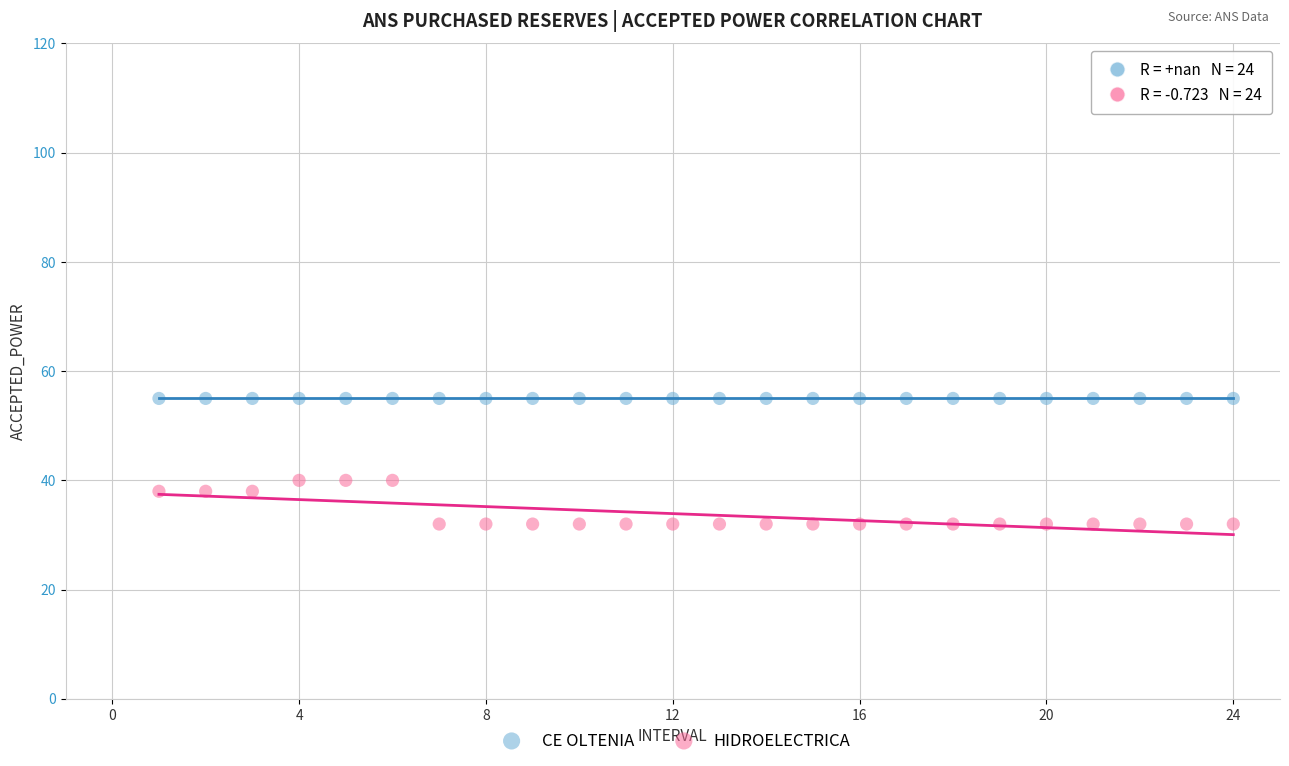

Which series contains the lowest Y value?

HIDROELECTRICA